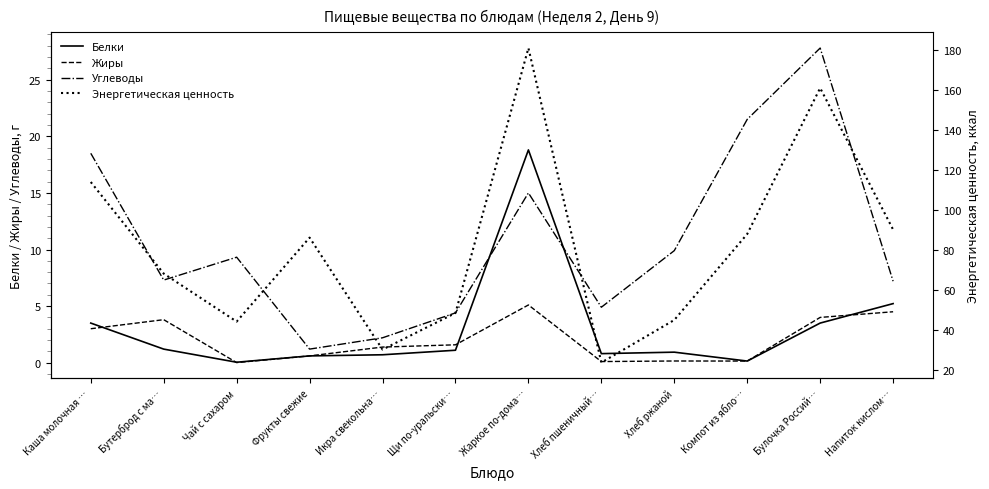

Rank the categories by Жиры value from highest to lowest.

Жаркое по-дома…, Напиток кислом…, Булочка Россий…, Бутерброд с ма…, Каша молочная …, Щи по-уральски…, Икра свекольна…, Фрукты свежие, Хлеб ржаной, Компот из ябло…, Хлеб пшеничный…, Чай с сахаром